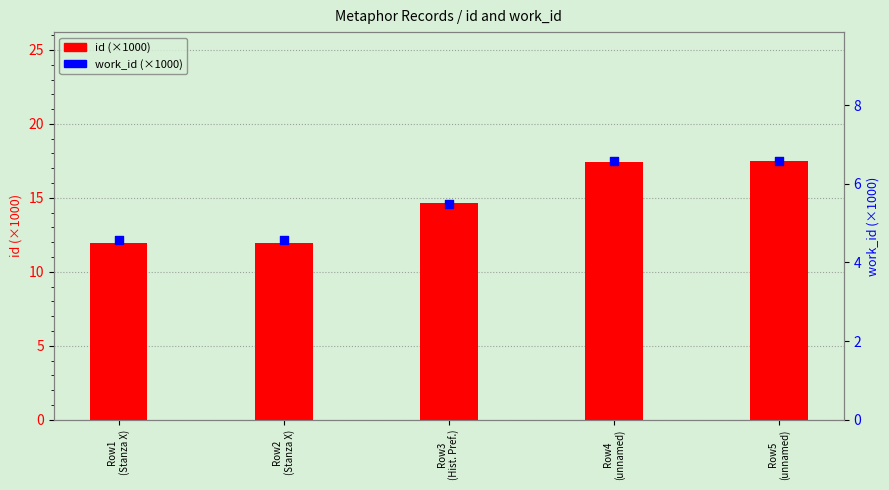

Which series reaches the minimum Y coordinate?

work_id (×1000)